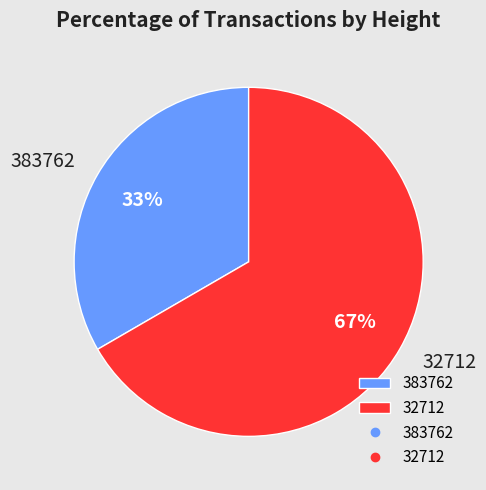

Combined, do 32712 and 383762 account for over 50%?

Yes